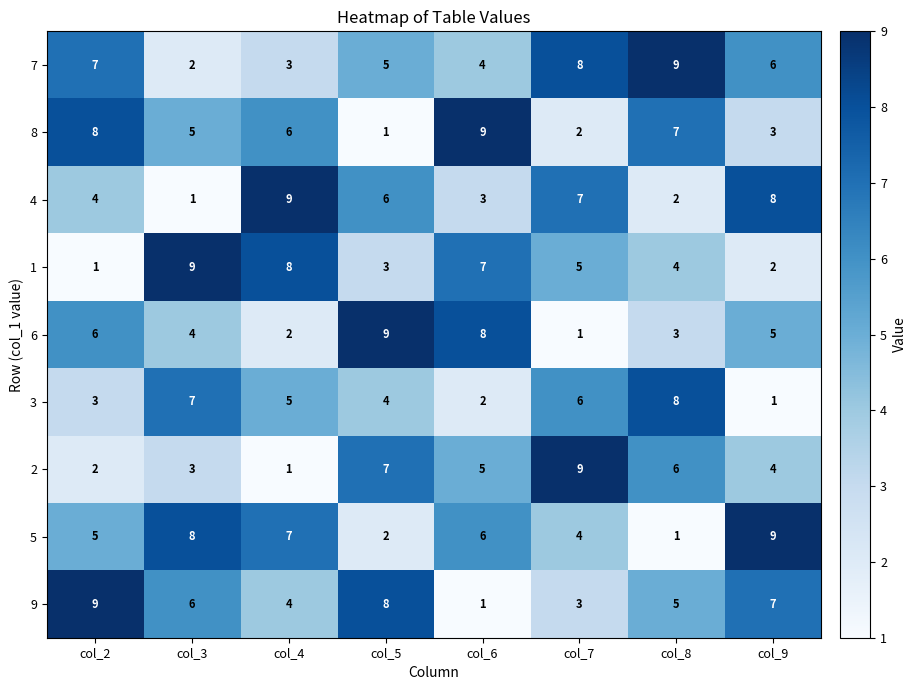

Where is 5 nearest to the value 5?

col_2